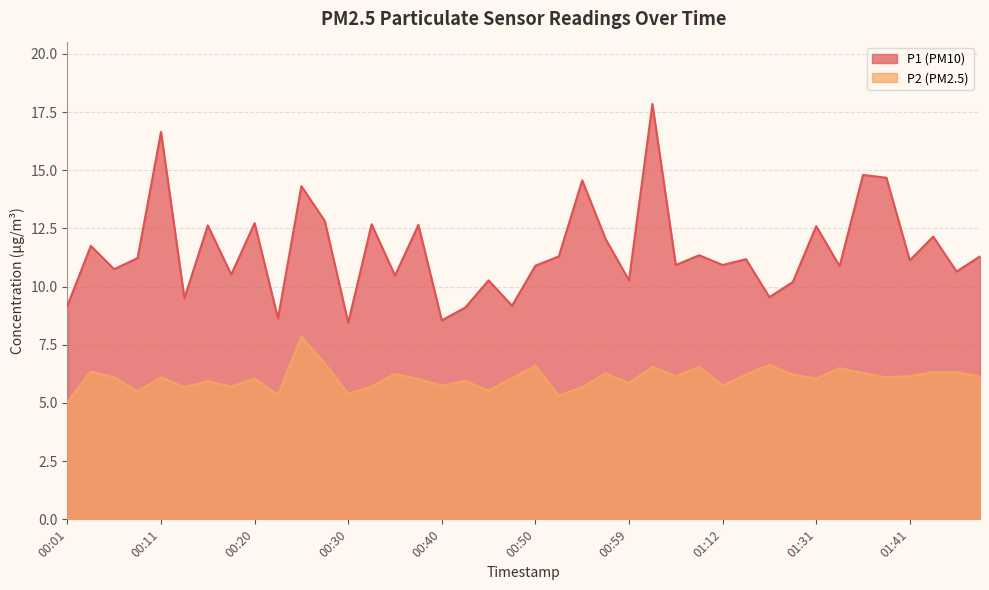

Reading right to left, list all the values displayed in this chart.

P1: 11.3	10.7	12.2	11.1	14.7	14.8	10.9	12.6	10.2	9.6	11.2	10.9	11.3	10.9	17.9	10.3	12.1	14.6	11.3	10.9	9.2	10.3	9.1	8.6	12.7	10.5	12.7	8.4	12.8	14.3	8.6	12.7	10.5	12.6	9.5	16.6	11.2	10.8	11.8	9.2
P2: 6.1	6.3	6.3	6.2	6.1	6.3	6.5	6.0	6.2	6.6	6.2	5.8	6.5	6.2	6.5	5.8	6.3	5.7	5.3	6.6	6.1	5.5	6.0	5.8	6.0	6.2	5.7	5.4	6.7	7.8	5.3	6.0	5.7	5.9	5.7	6.1	5.5	6.1	6.3	5.0